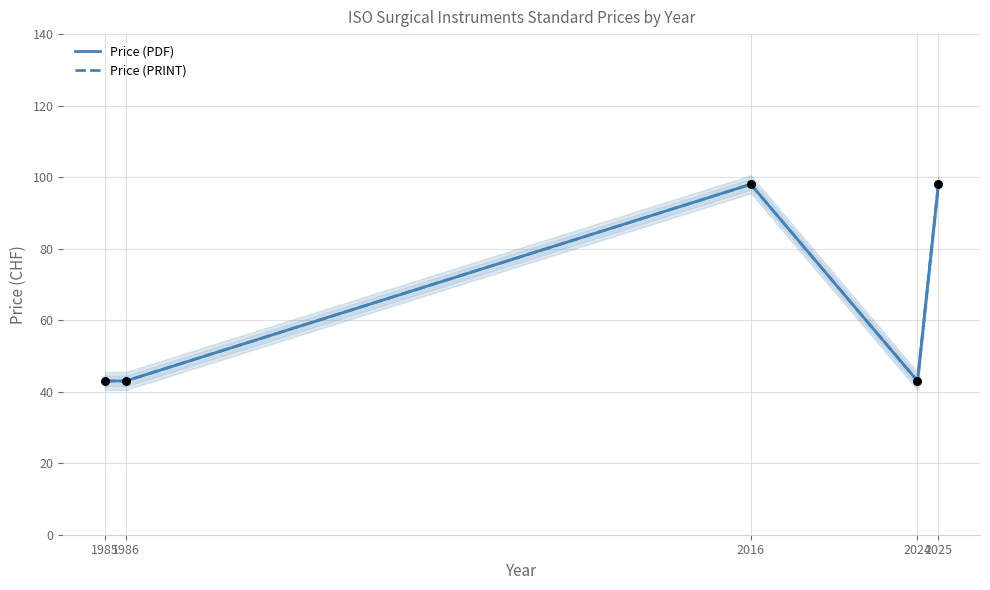

What is the total value across all series at 2024?

86